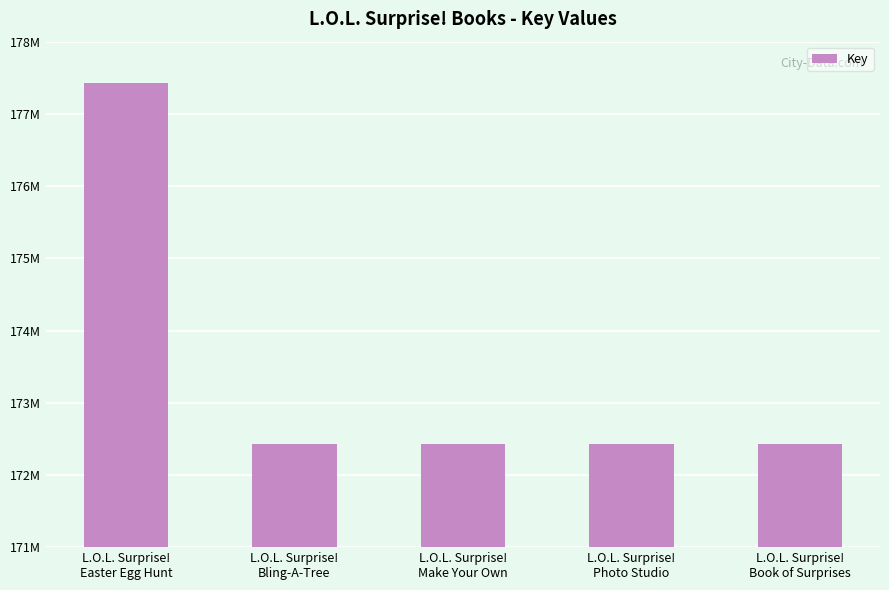

What is the label of the 1st bar from the left?

L.O.L. Surprise!
Easter Egg Hunt